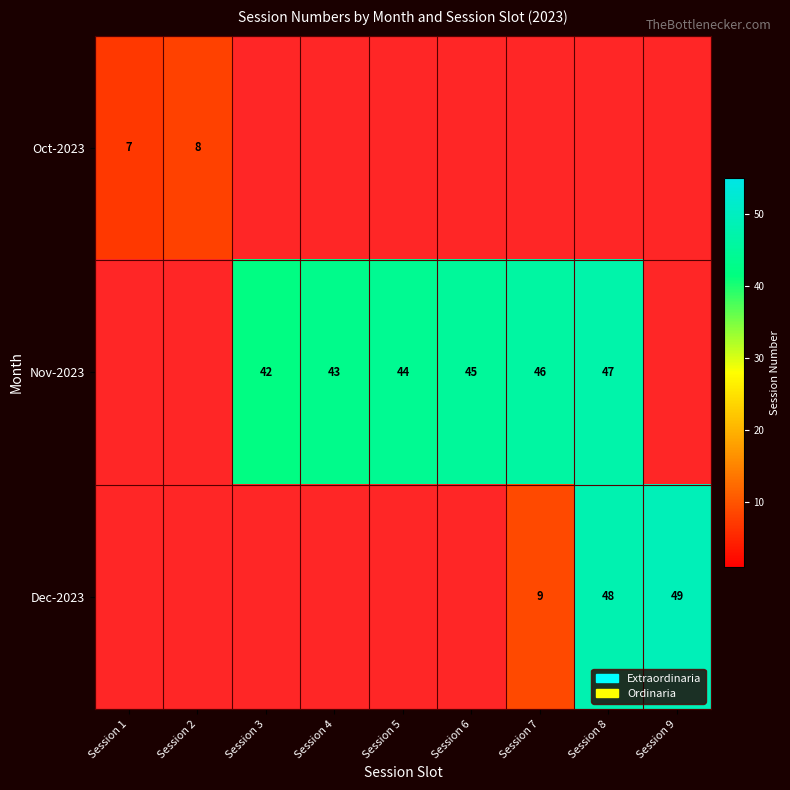

What is the sum of the Nov-2023 values at Session 4 and Session 7?

89